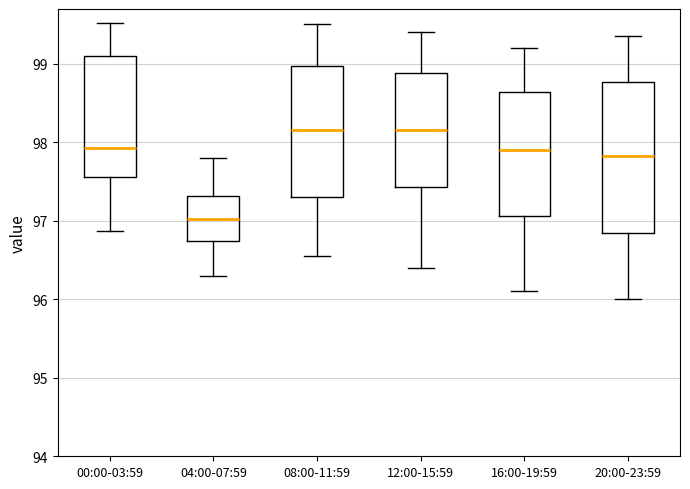

Reading left to right, read every box against the y-axis: the position of its median line, the range the box covers, and the ends of its whiskers. The values are not printed on the chart, so give them approximately, as read against the axis.

00:00-03:59: median 97.9, box 97.6 to 99.1, whiskers 96.9 to 99.5
04:00-07:59: median 97.0, box 96.7 to 97.3, whiskers 96.3 to 97.8
08:00-11:59: median 98.2, box 97.3 to 99.0, whiskers 96.6 to 99.5
12:00-15:59: median 98.2, box 97.4 to 98.9, whiskers 96.4 to 99.4
16:00-19:59: median 97.9, box 97.1 to 98.6, whiskers 96.1 to 99.2
20:00-23:59: median 97.8, box 96.8 to 98.8, whiskers 96.0 to 99.4